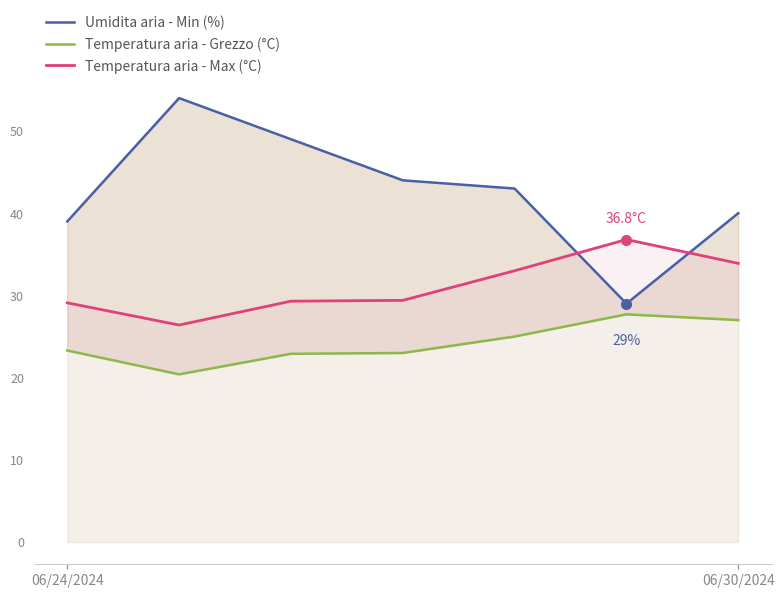

True or false: Temperatura aria - Max (°C) and Temperatura aria - Grezzo (°C) cross at least once.

False